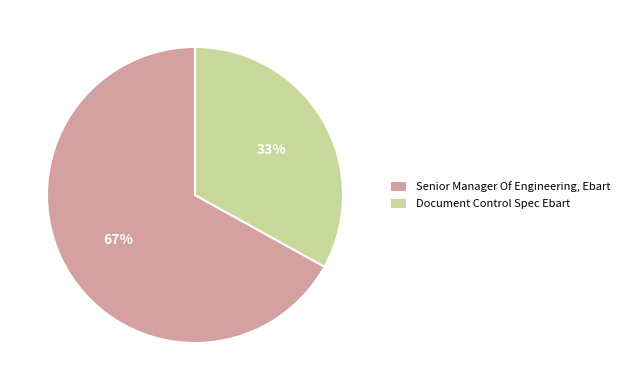

Rank the categories by value from lowest to highest.

Document Control Spec Ebart, Senior Manager Of Engineering, Ebart